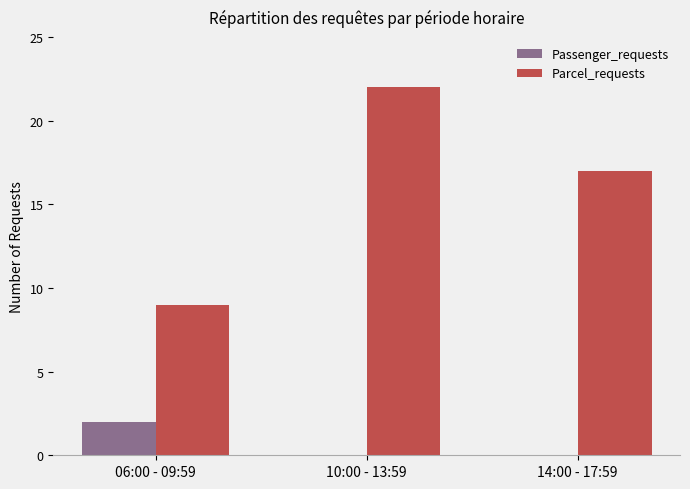

How many groups of bars are there?

3